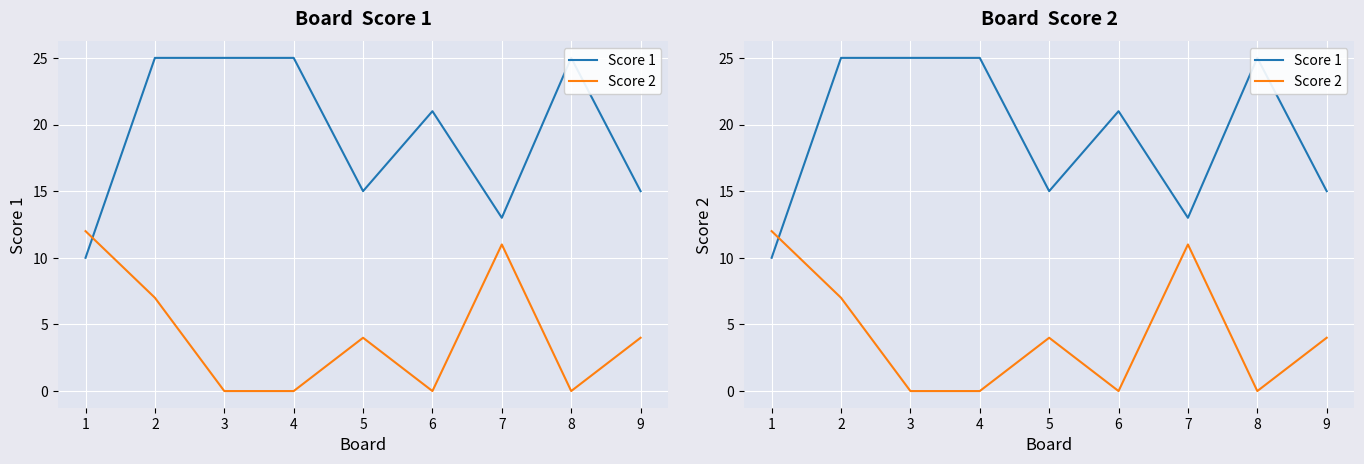

Rank the series by their maximum value, from lowest to highest.

Score 2, Score 1